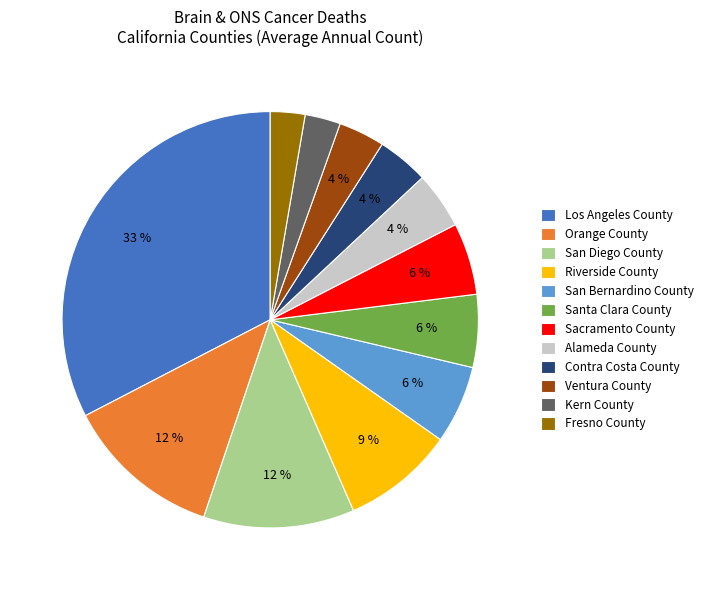

How many slices are in this pie chart?

12